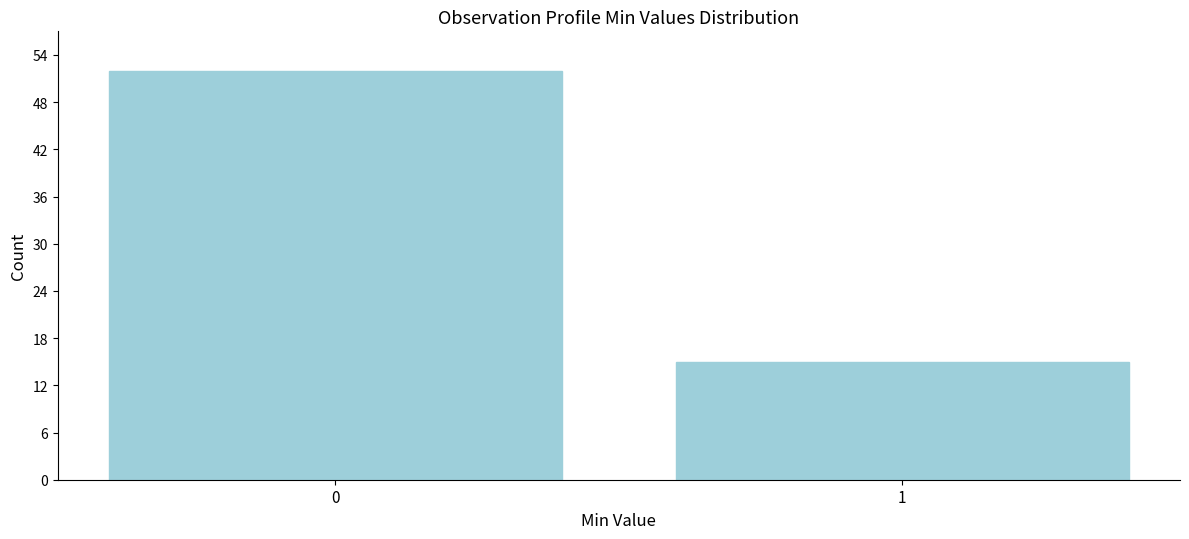

Reading right to left, what are all the values shown in this chart?

15	52